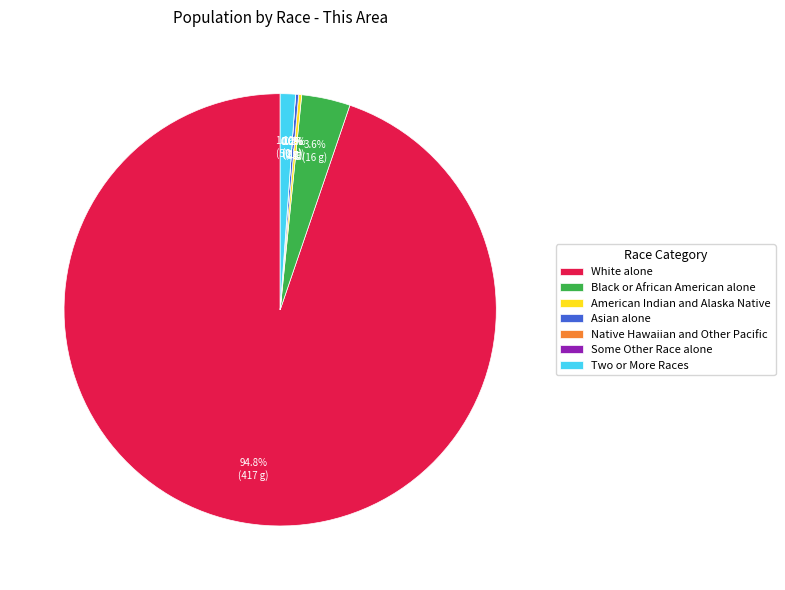

Count the number of slices in the pie.

7